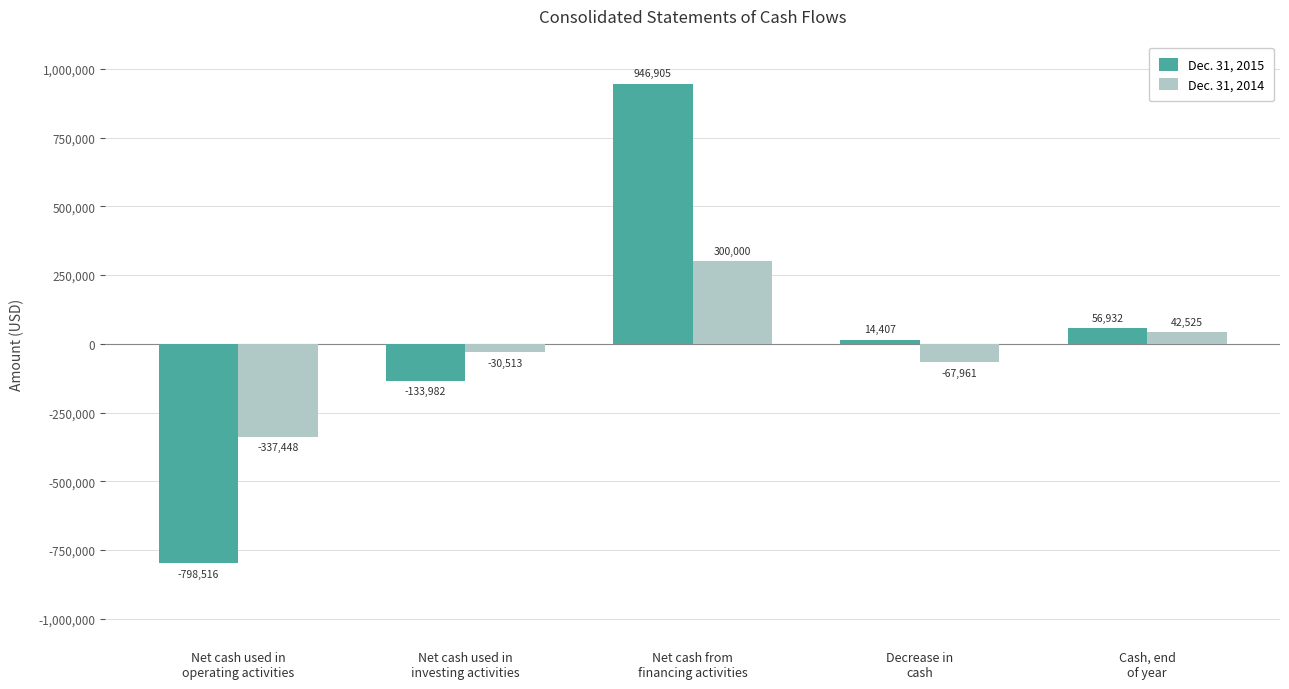

At how many categories does at least one series exceed 476329?

1